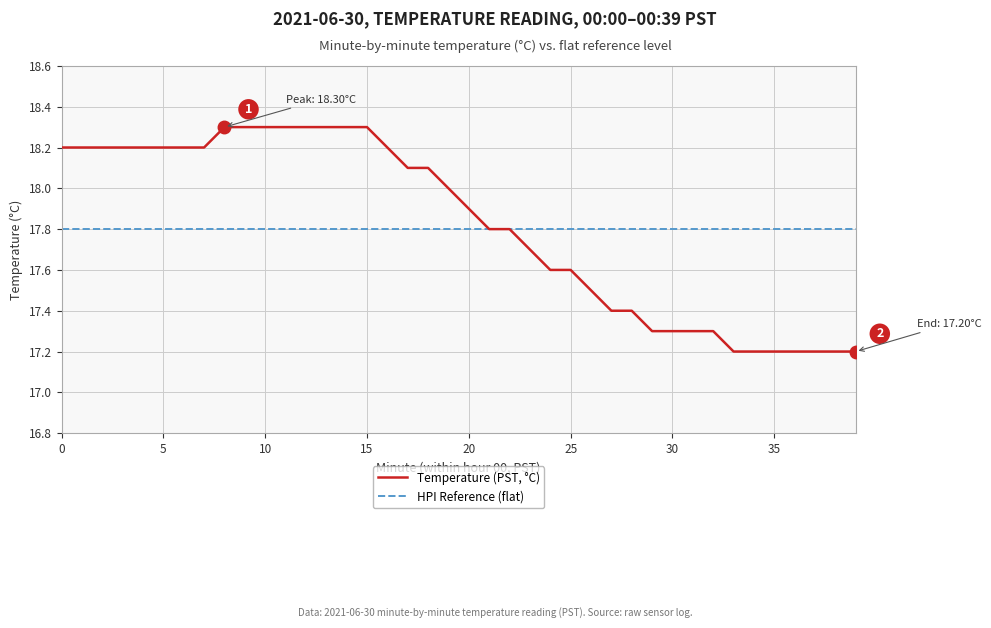

What is the smallest value displayed?

17.2